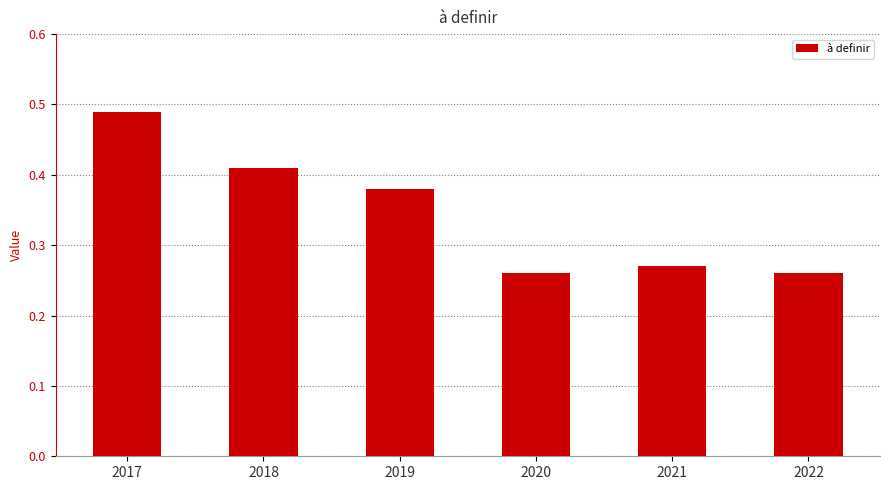

What is the sum of all values?

2.1